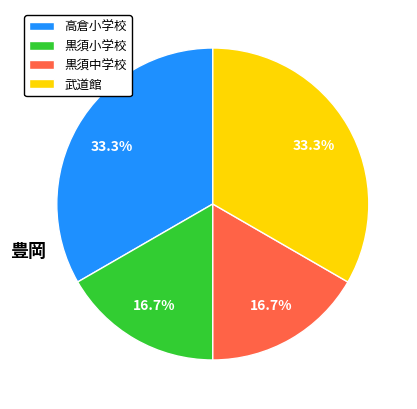

True or false: 黒須中学校 accounts for 17% of the total.

True